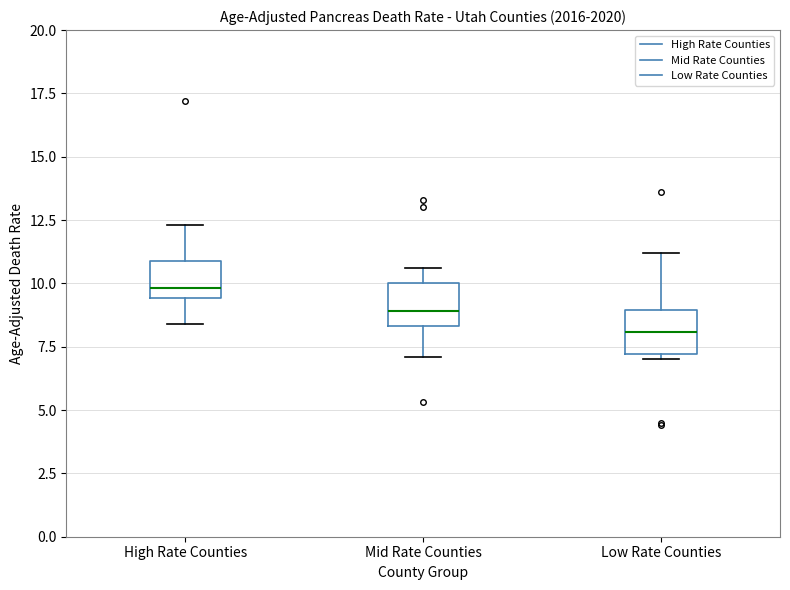

Which box's median line is the lowest?

Low Rate Counties